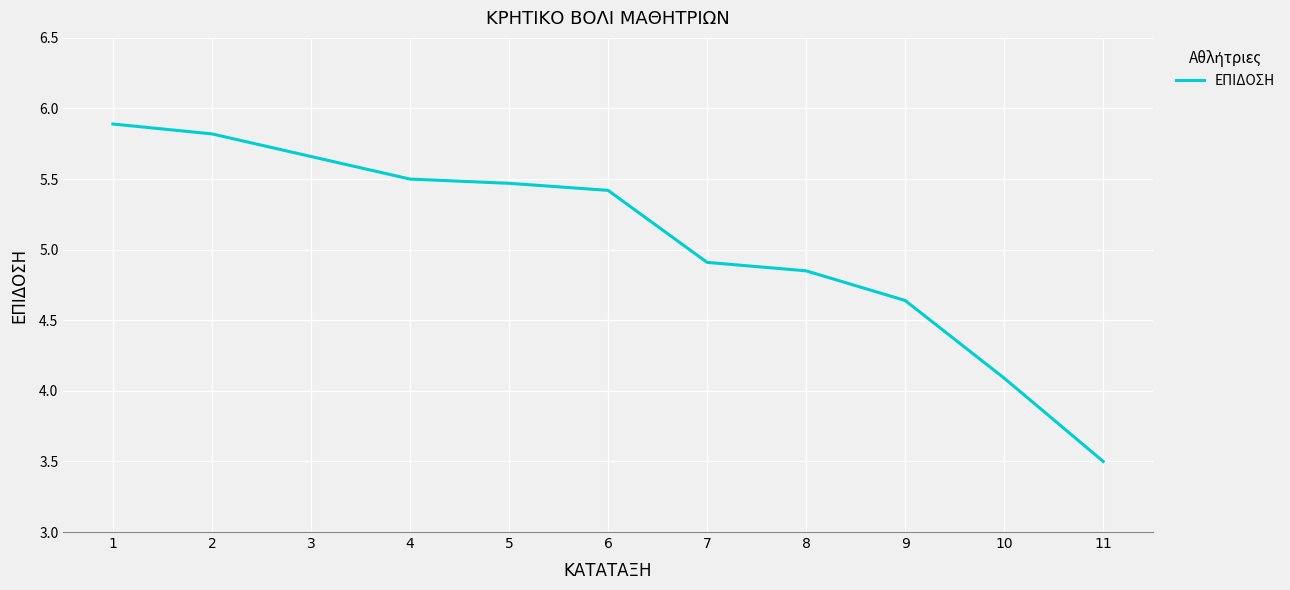

The chart shows a value of 5.9 at 1. True or false?

True